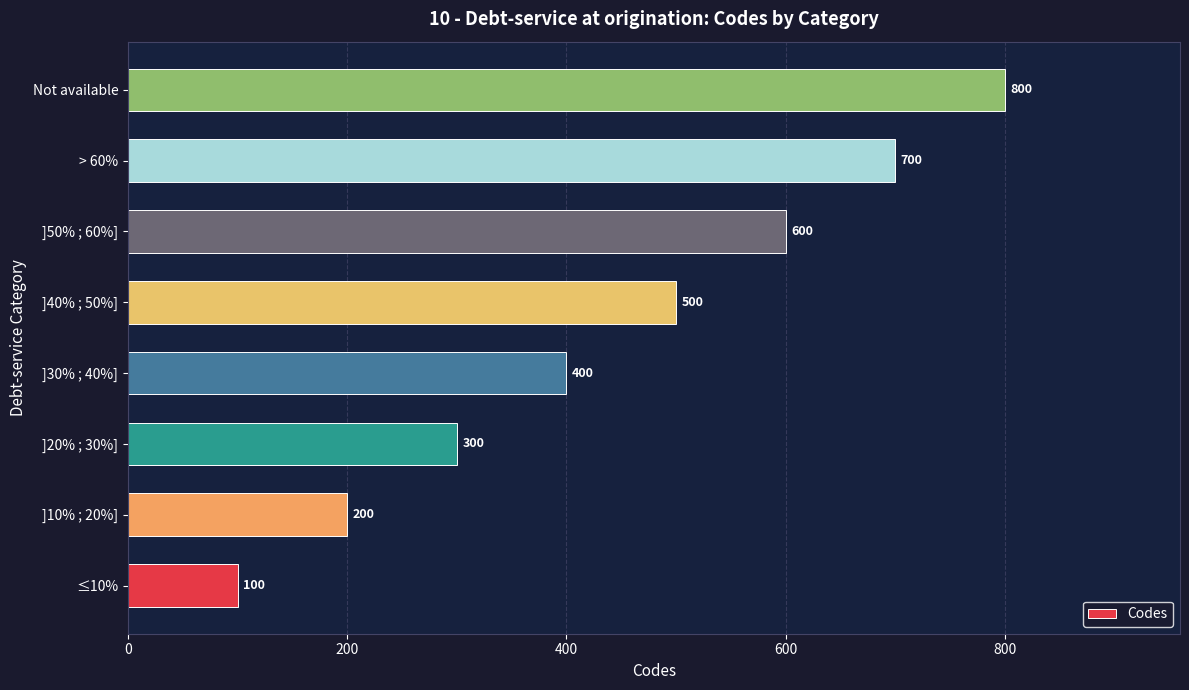

Between ≤10% and > 60%, which is larger?

> 60%